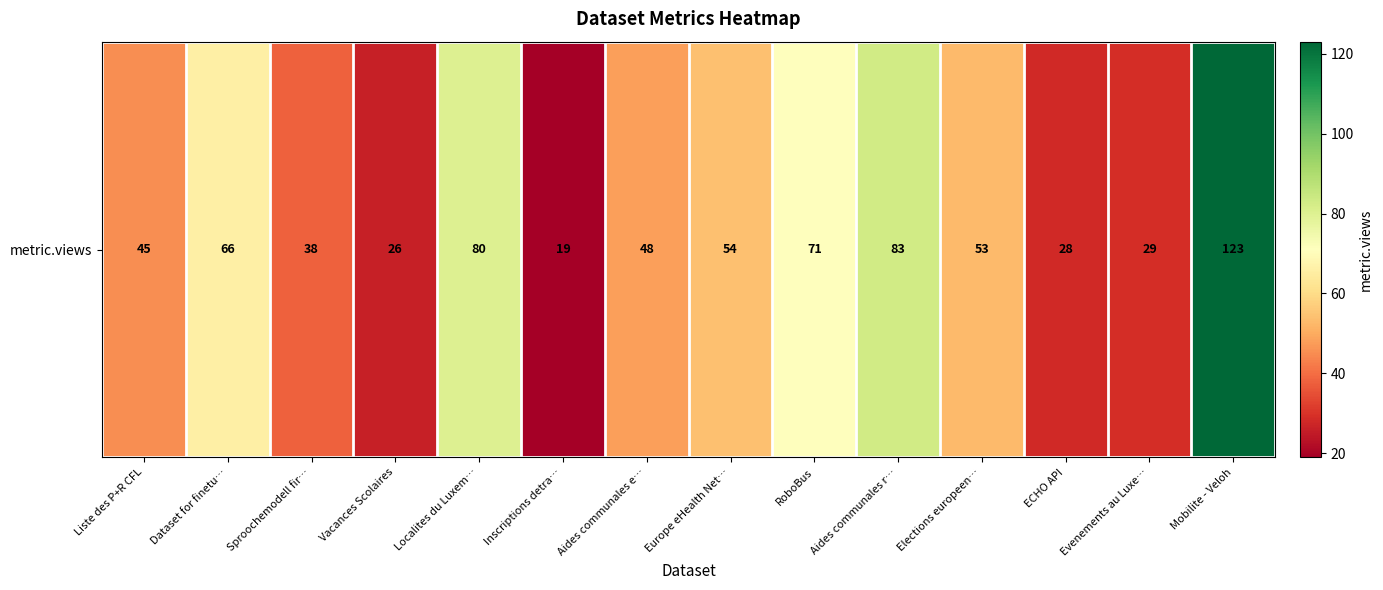

Reading left to right, extract all data points from this chart.

Liste des P+R CFL=45	Dataset for finetu…=66	Sproochemodell fir…=38	Vacances Scolaires=26	Localites du Luxem…=80	Inscriptions detra…=19	Aides communales e…=48	Europe eHealth Net…=54	RoboBus=71	Aides communales r…=83	Elections europeen…=53	ECHO API=28	Evenements au Luxe…=29	Mobilite - Veloh=123